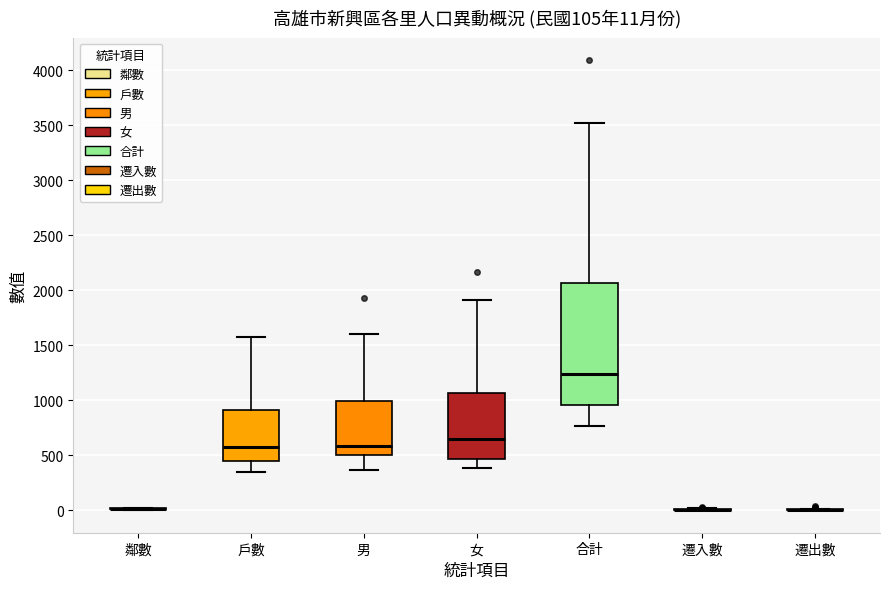

Which box is the tallest, from its lower edge to its upper edge?

合計